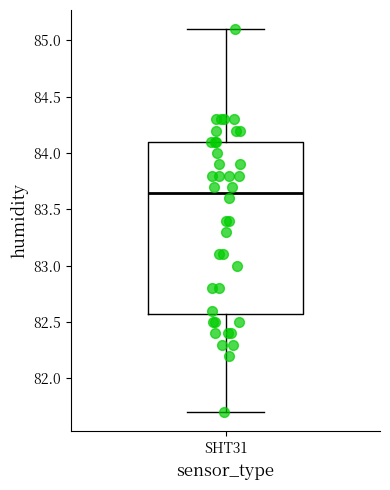

Where does the median line of the box for SHT31 sit on the y-axis? The values are not printed on the chart, so give them approximately, as read against the axis.

83.65